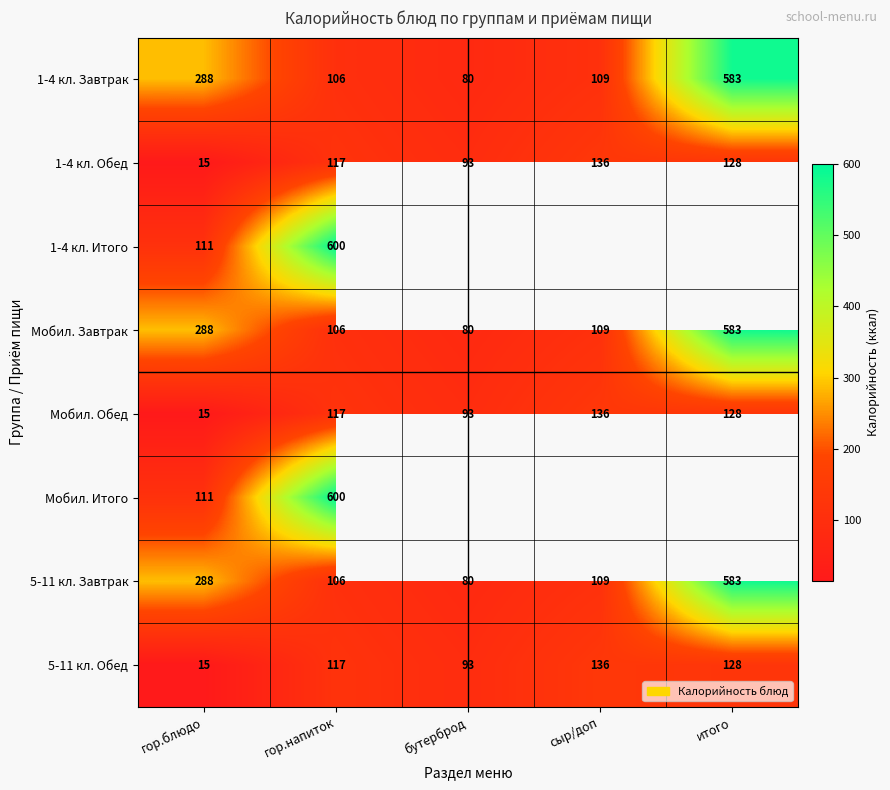

Which category has the lowest value in the Мобил. Обед series?

гор.блюдо